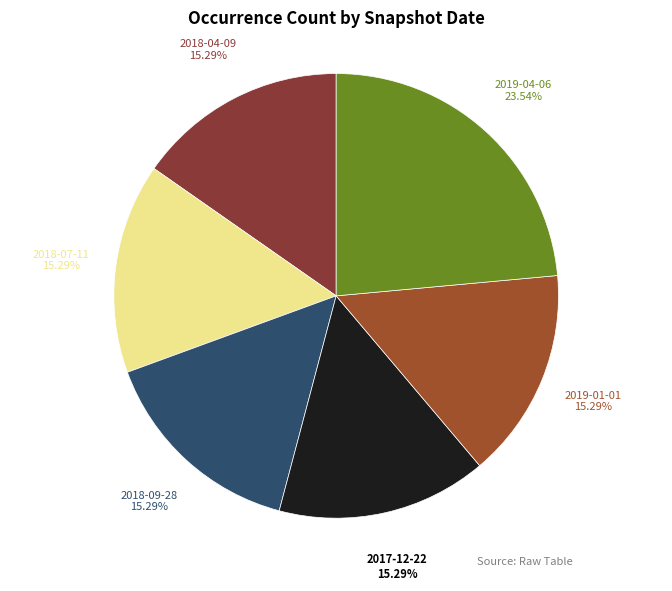

What is the largest slice in the pie chart?

2019-04-06